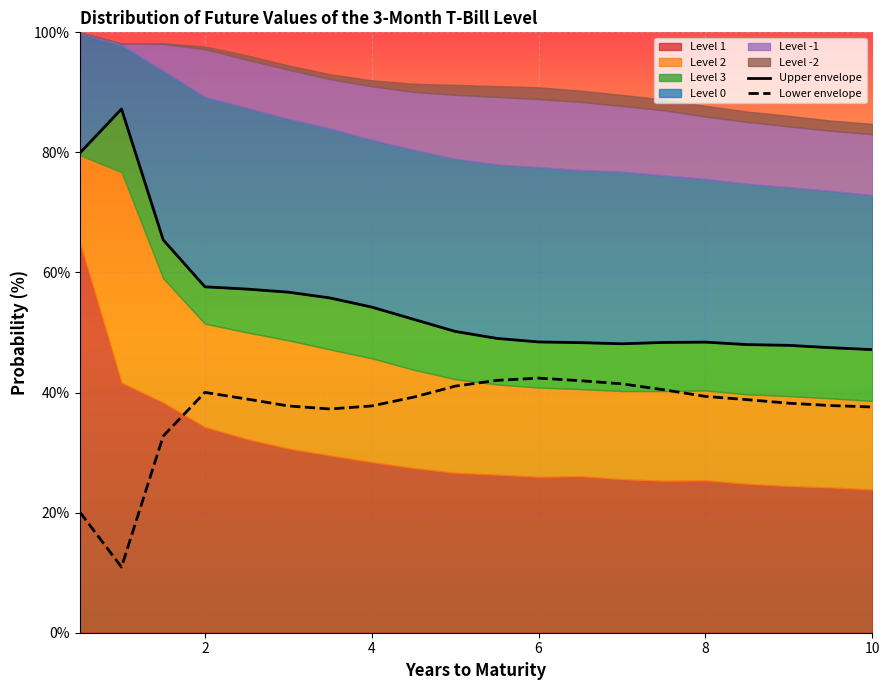

Reading right to left, what are all the values shown in this chart?

Upper envelope: 47.2	47.5	47.9	48.0	48.4	48.3	48.1	48.3	48.4	49.0	50.2	52.2	54.2	55.8	56.7	57.2	57.6	65.4	87.2	79.9
Lower envelope: 37.6	37.8	38.2	38.8	39.4	40.5	41.5	42.0	42.4	42.0	41.1	39.2	37.8	37.3	37.8	38.9	40.0	32.8	10.9	20.1